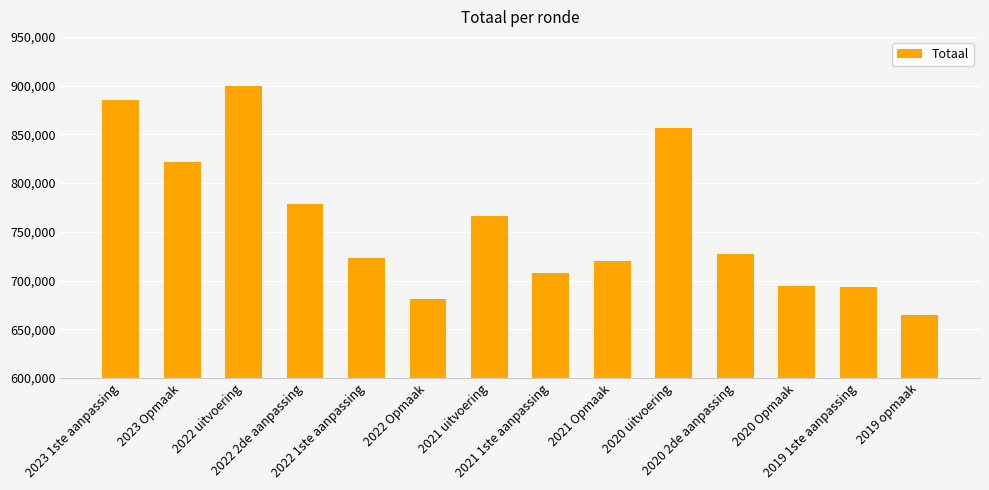

The chart shows a value of 1051976 at 2020 2de aanpassing. True or false?

False